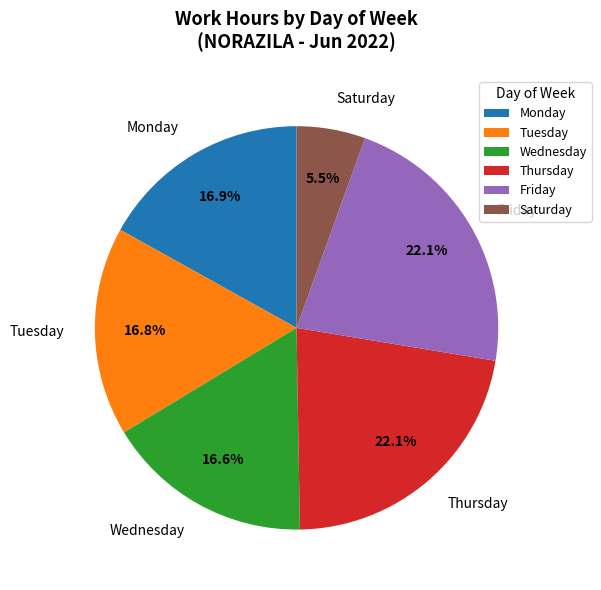

What is the ratio of the value at Thursday to the value at Monday?

1.3